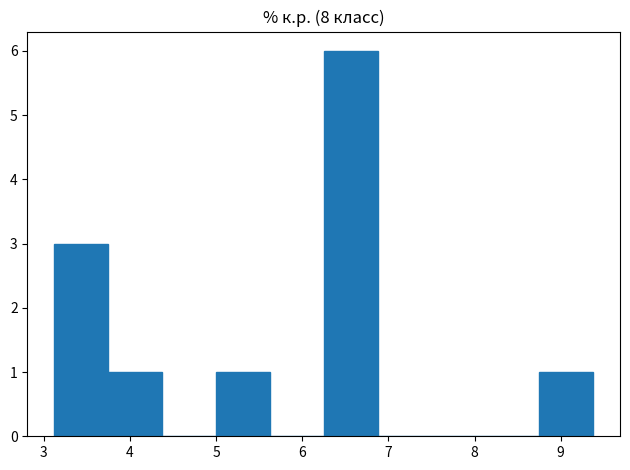

Over which range of the x-axis is the bar tallest?

6.3 to 6.9